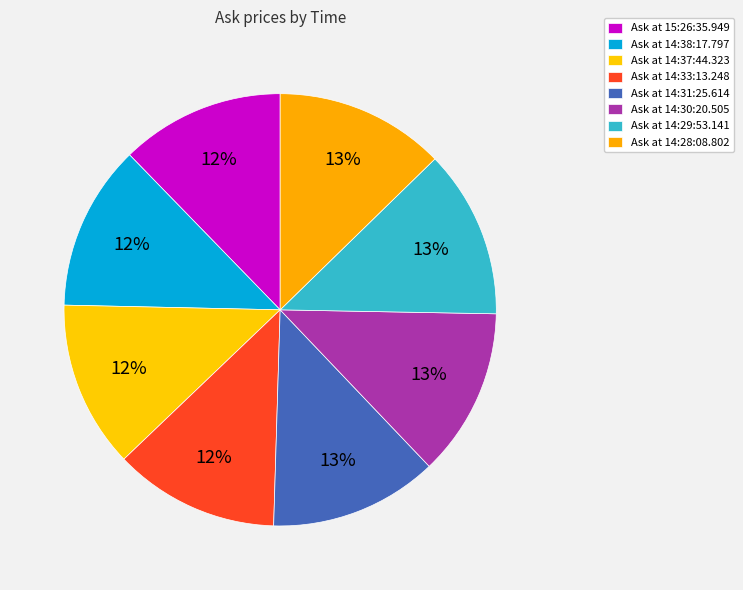

How many segments does this pie chart have?

8